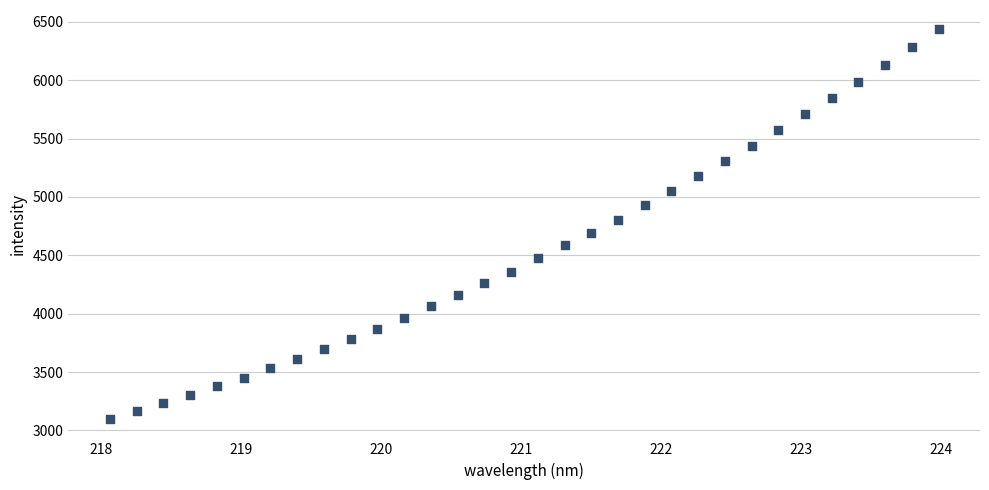

What is the range of Y values (max minus min)?

3335.3